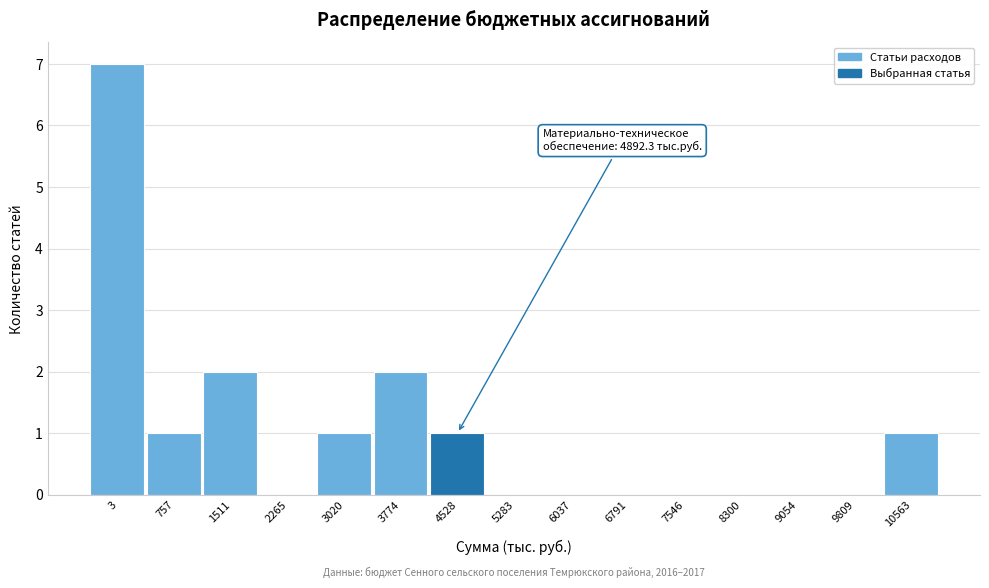

Reading left to right, list all the values displayed in this chart.

3=7	757=1	1511=2	2265=0	3020=1	3774=2	4528=1	5283=0	6037=0	6791=0	7546=0	8300=0	9054=0	9809=0	10563=1